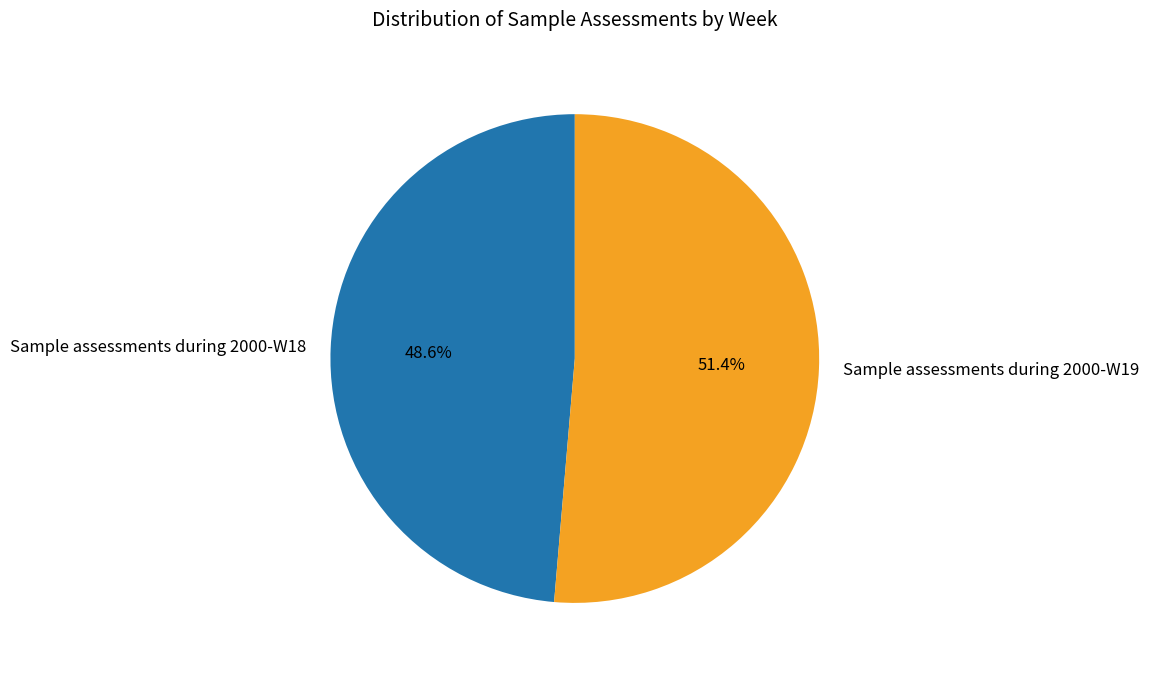

To the nearest percent, what percentage of the pie is Sample assessments during 2000-W18?

49%